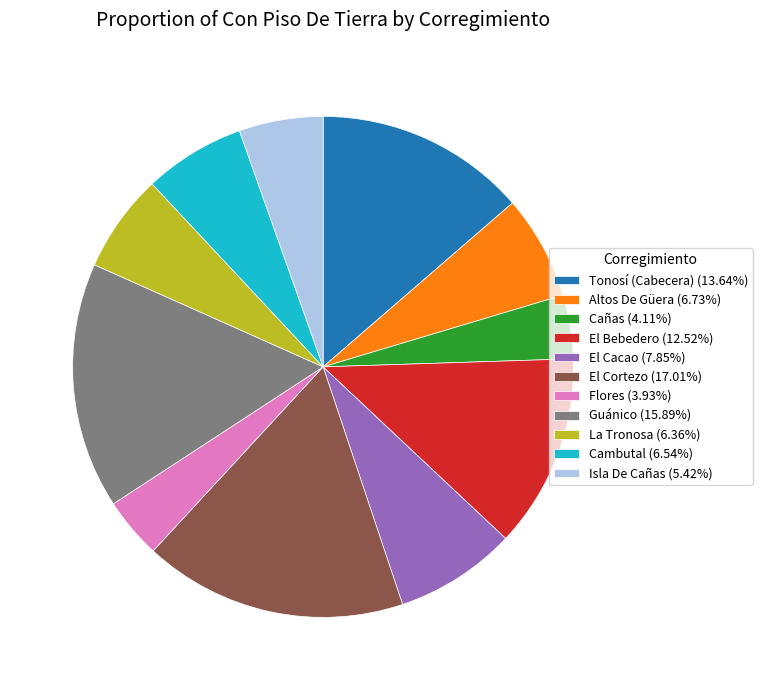

Combined, do El Bebedero and Guánico account for over 50%?

No